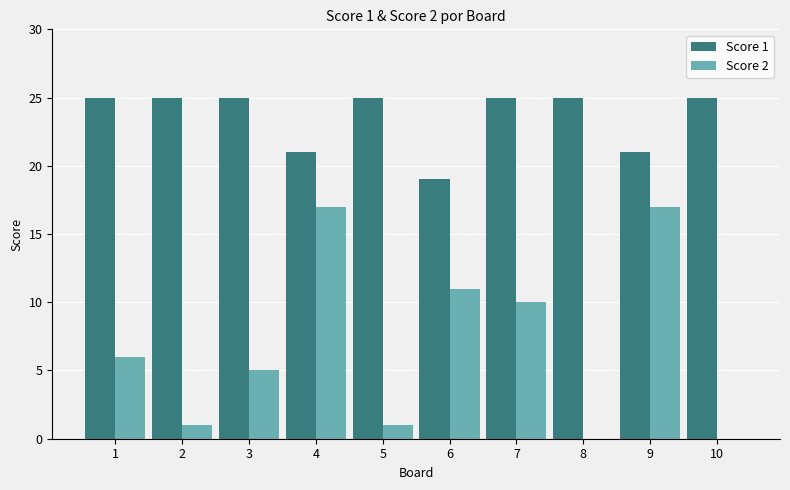

Between 4 and 8, which series saw the biggest shift?

Score 2